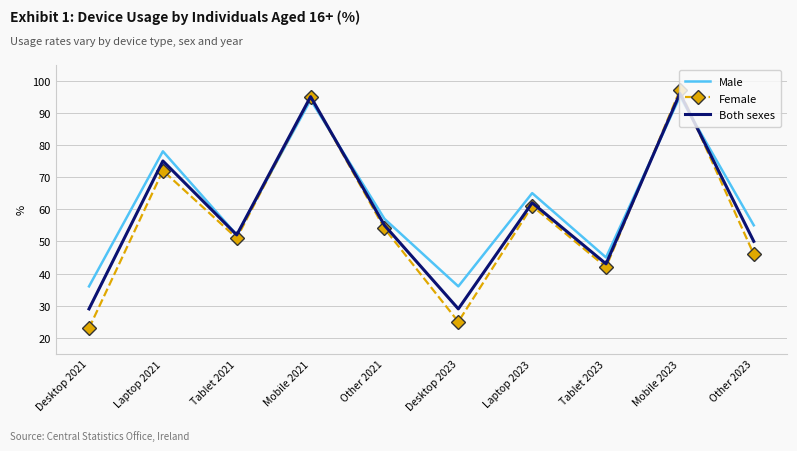

Reading left to right, transcribe all the data shown in this chart.

Male: 36	78	52	94	57	36	65	45	95	55
Female: 23	72	51	95	54	25	61	42	97	46
Both sexes: 29	75	52	95	55	29	62	43	96	50